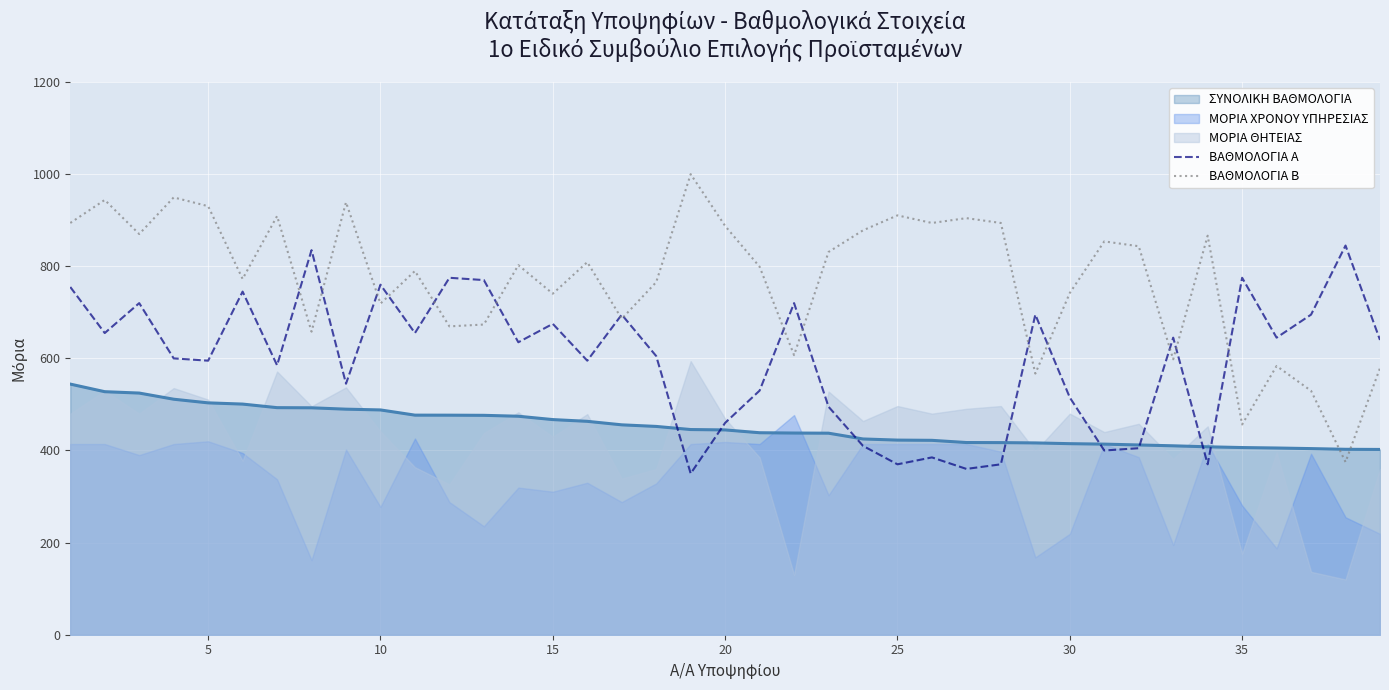

Reading left to right, extract all data points from this chart.

ΒΑΘΜΟΛΟΓΙΑ Α: 755.0	655.0	720.0	600.0	595.0	745.0	585.0	835.0	545.0	760.0	655.0	775.0	770.0	635.0	675.0	595.0	695.0	605.0	350.0	460.0	530.0	720.0	495.0	410.0	370.0	385.0	360.0	370.0	695.0	515.0	400.0	405.0	645.0	370.0	775.0	645.0	695.0	845.0	640.0
ΒΑΘΜΟΛΟΓΙΑ Β: 894.0	944.0	870.0	949.5	930.5	772.5	909.0	658.0	939.0	719.0	789.8	669.5	673.5	802.5	740.5	809.0	686.0	765.5	1000.0	887.5	799.0	607.0	831.0	878.0	910.5	894.0	904.5	894.0	567.0	742.0	854.0	843.5	598.0	866.4	456.5	583.5	529.6	375.0	579.0